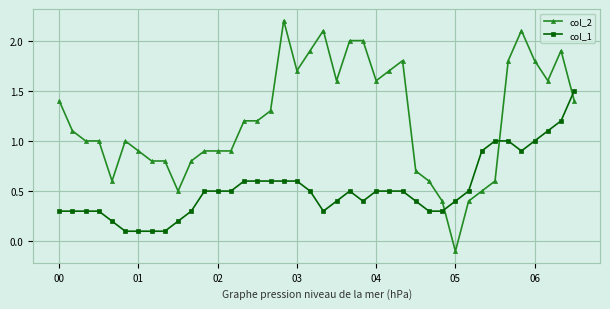

List the series in order of their overall mean, lowest first.

col_1, col_2